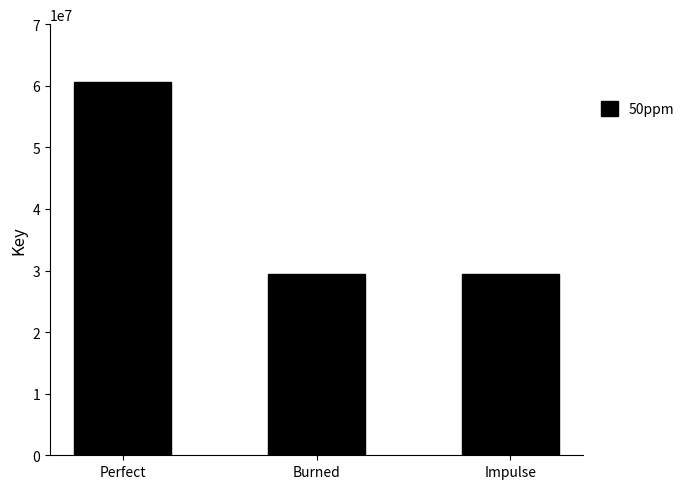

How many values are below 29463753?

1